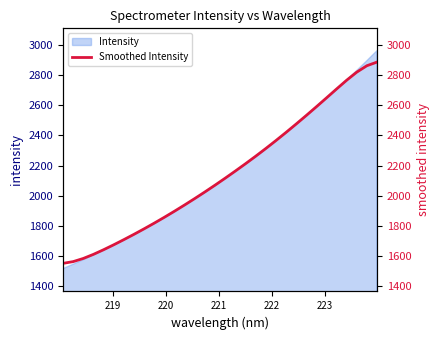

What is the value of the 4th point from the left?

1610.7